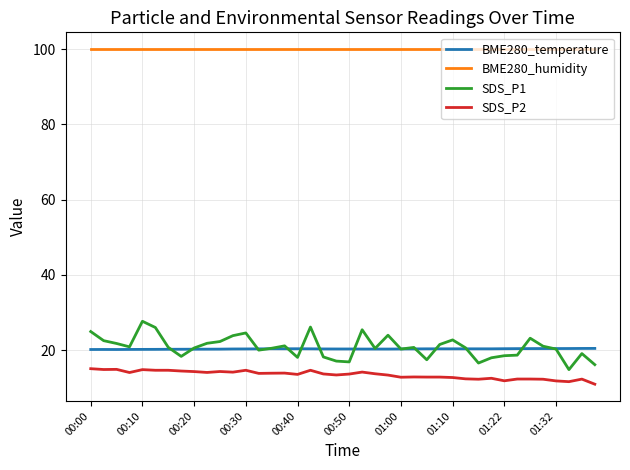

Which series has the widest spread of values?

SDS_P1